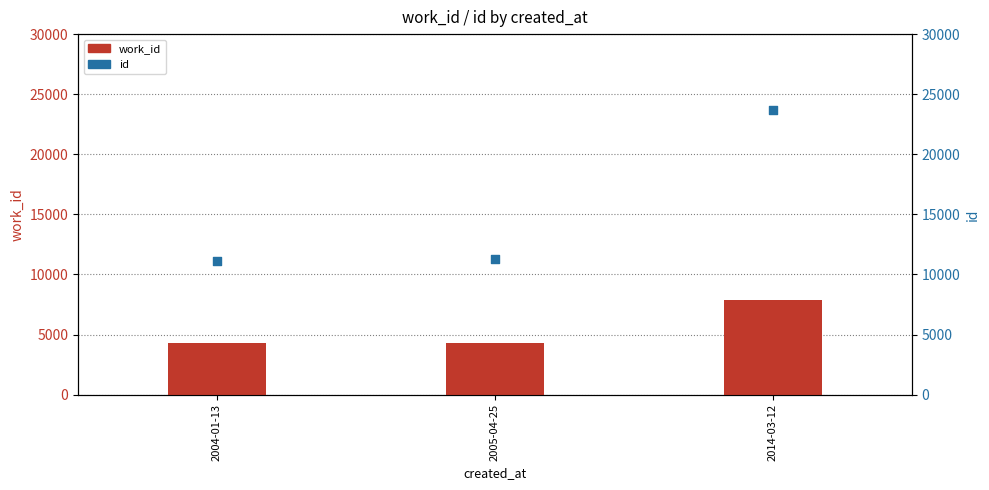

Is the value of work_id at 2005-04-25 greater than the value of id at 2004-01-13?

No